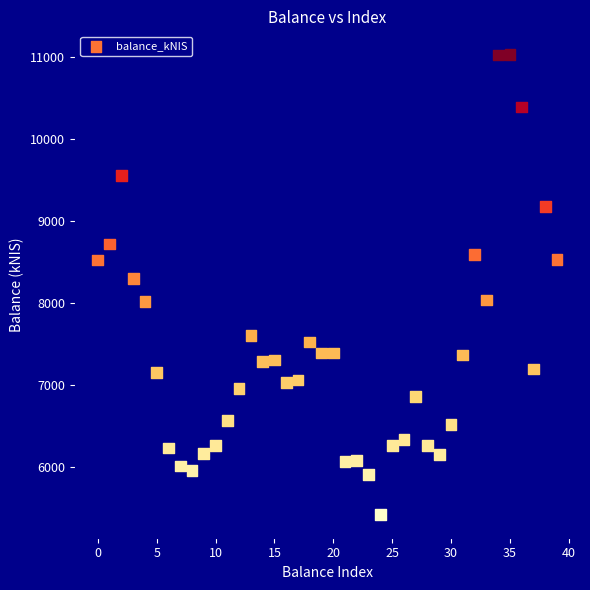

What Y value in the scatter plot is closest to 8226?

8298.7